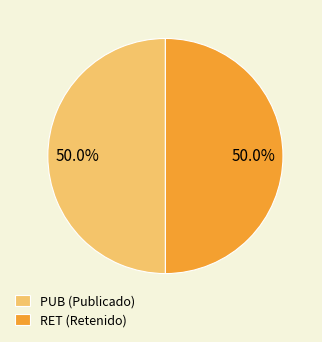

To the nearest percent, what is the average slice percentage?

50%